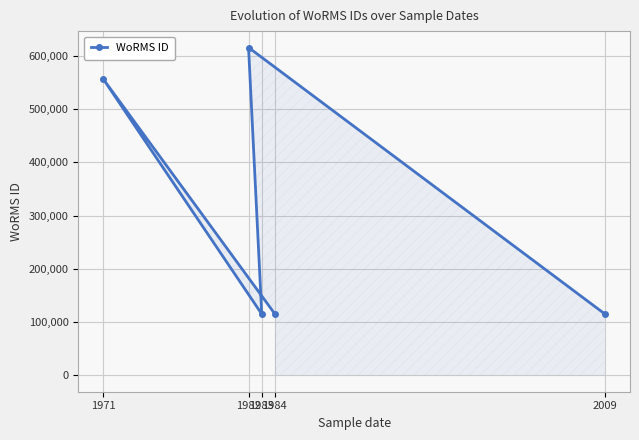

What is the value of the 5th point from the left?

115087